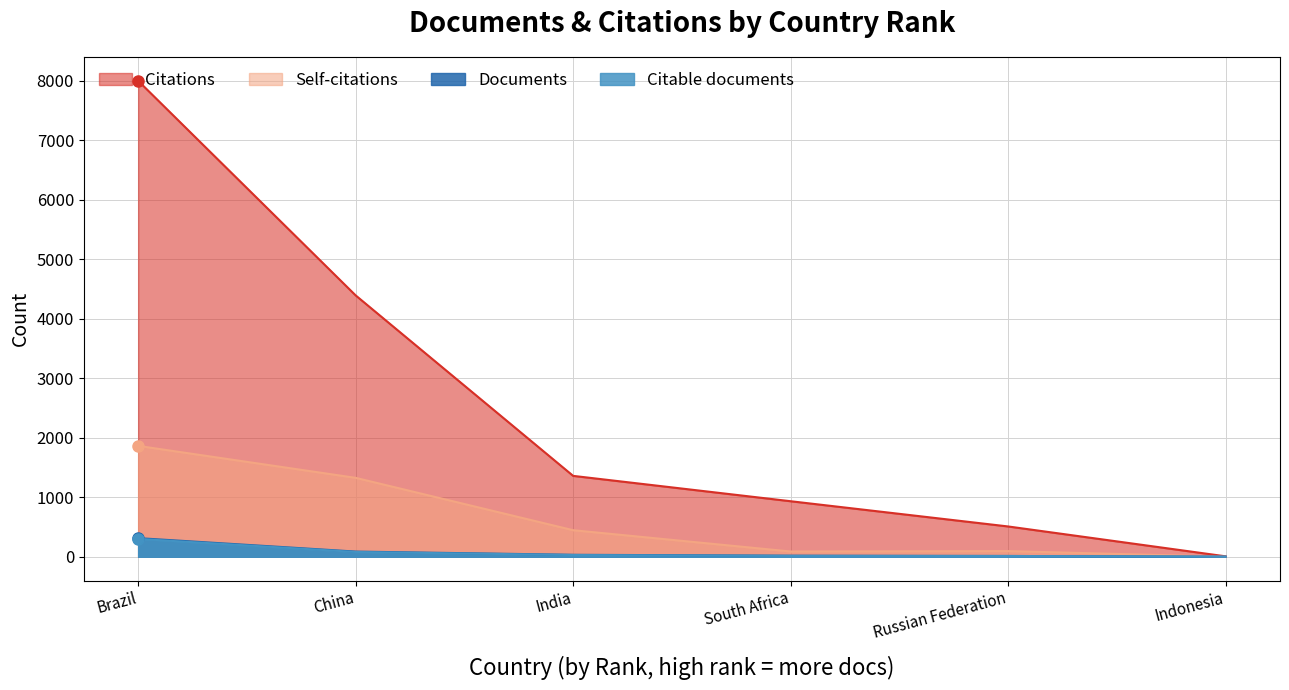

Which series ends up on top after the final intersection of Documents and Self-citations?

Self-citations